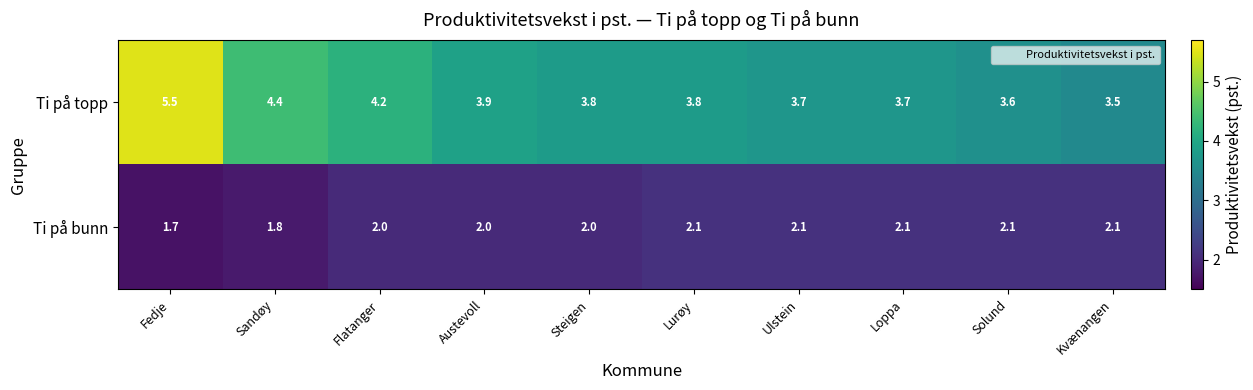

True or false: Ti på bunn has a value of 2.0 at Steigen.

True